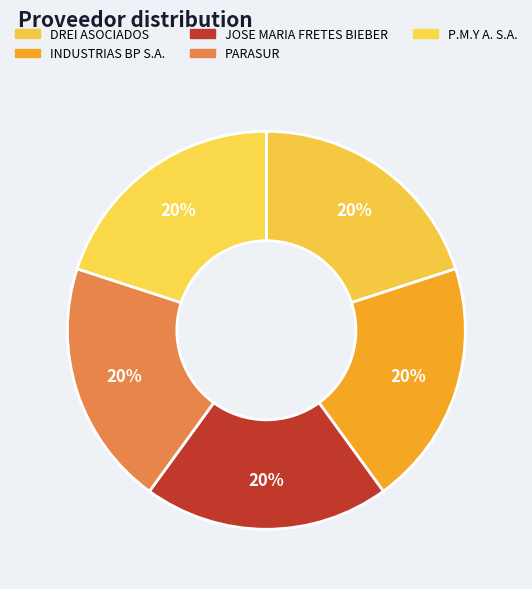

How many slices are in this pie chart?

5